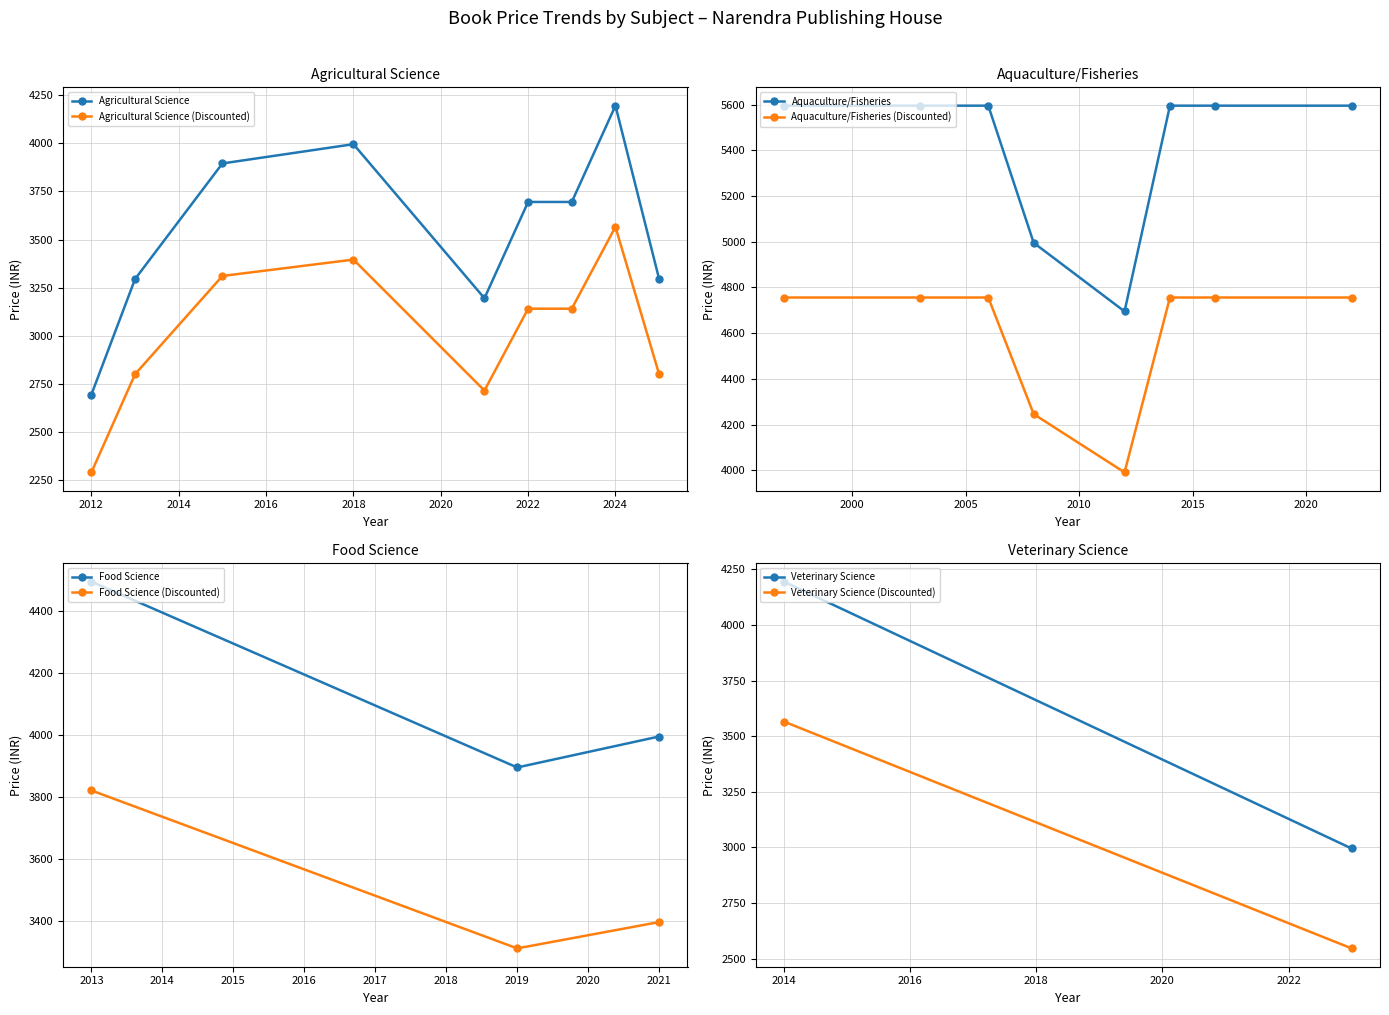

What is the lowest value of the Agricultural Science (Discounted) series?

2290.8